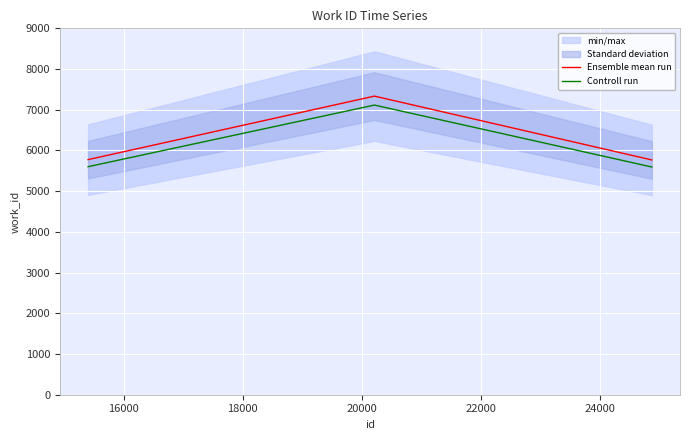

What is the highest value of the Ensemble mean run series?

7335.0